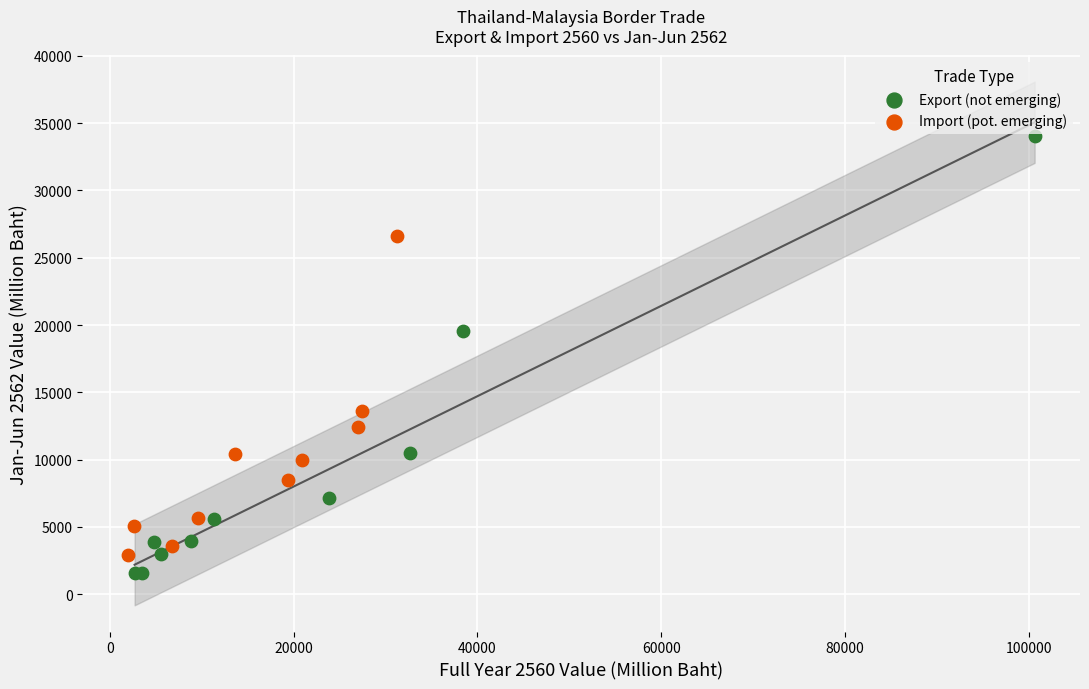

Which series has the widest spread of Y values?

Export (not emerging)